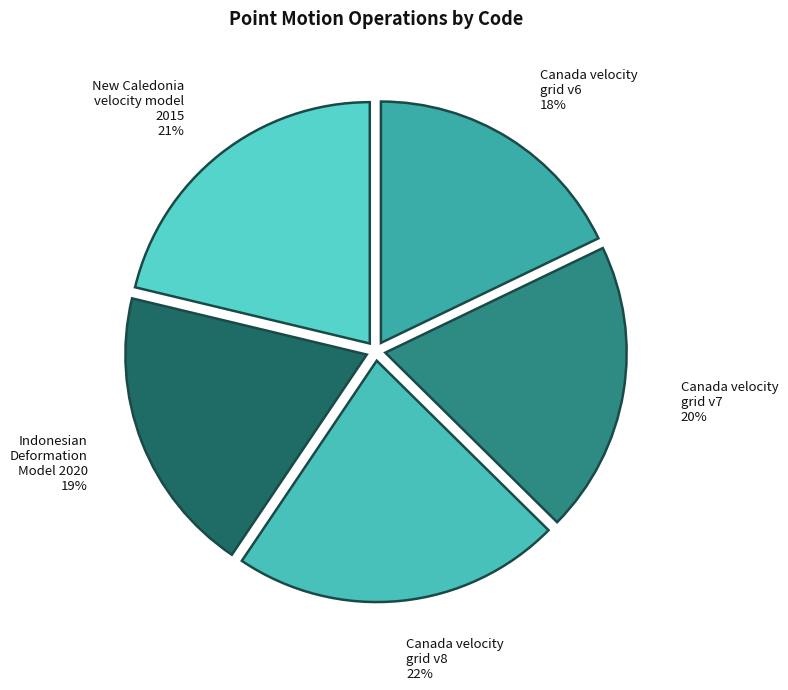

Combined, do Canada velocity grid v8 and New Caledonia velocity model 2015 account for over 50%?

No